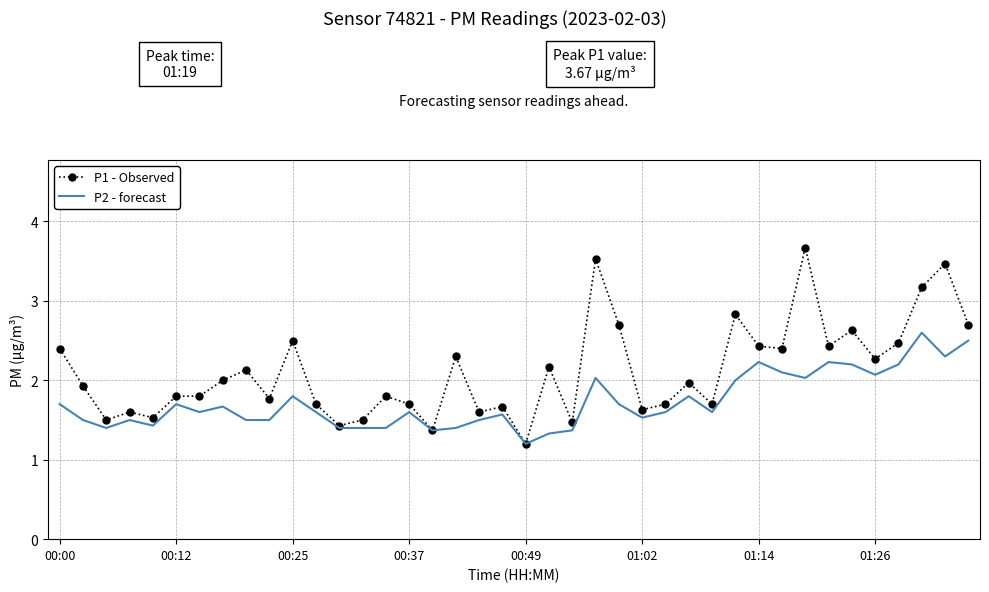

Which series has the largest range (max minus min)?

P1 - Observed